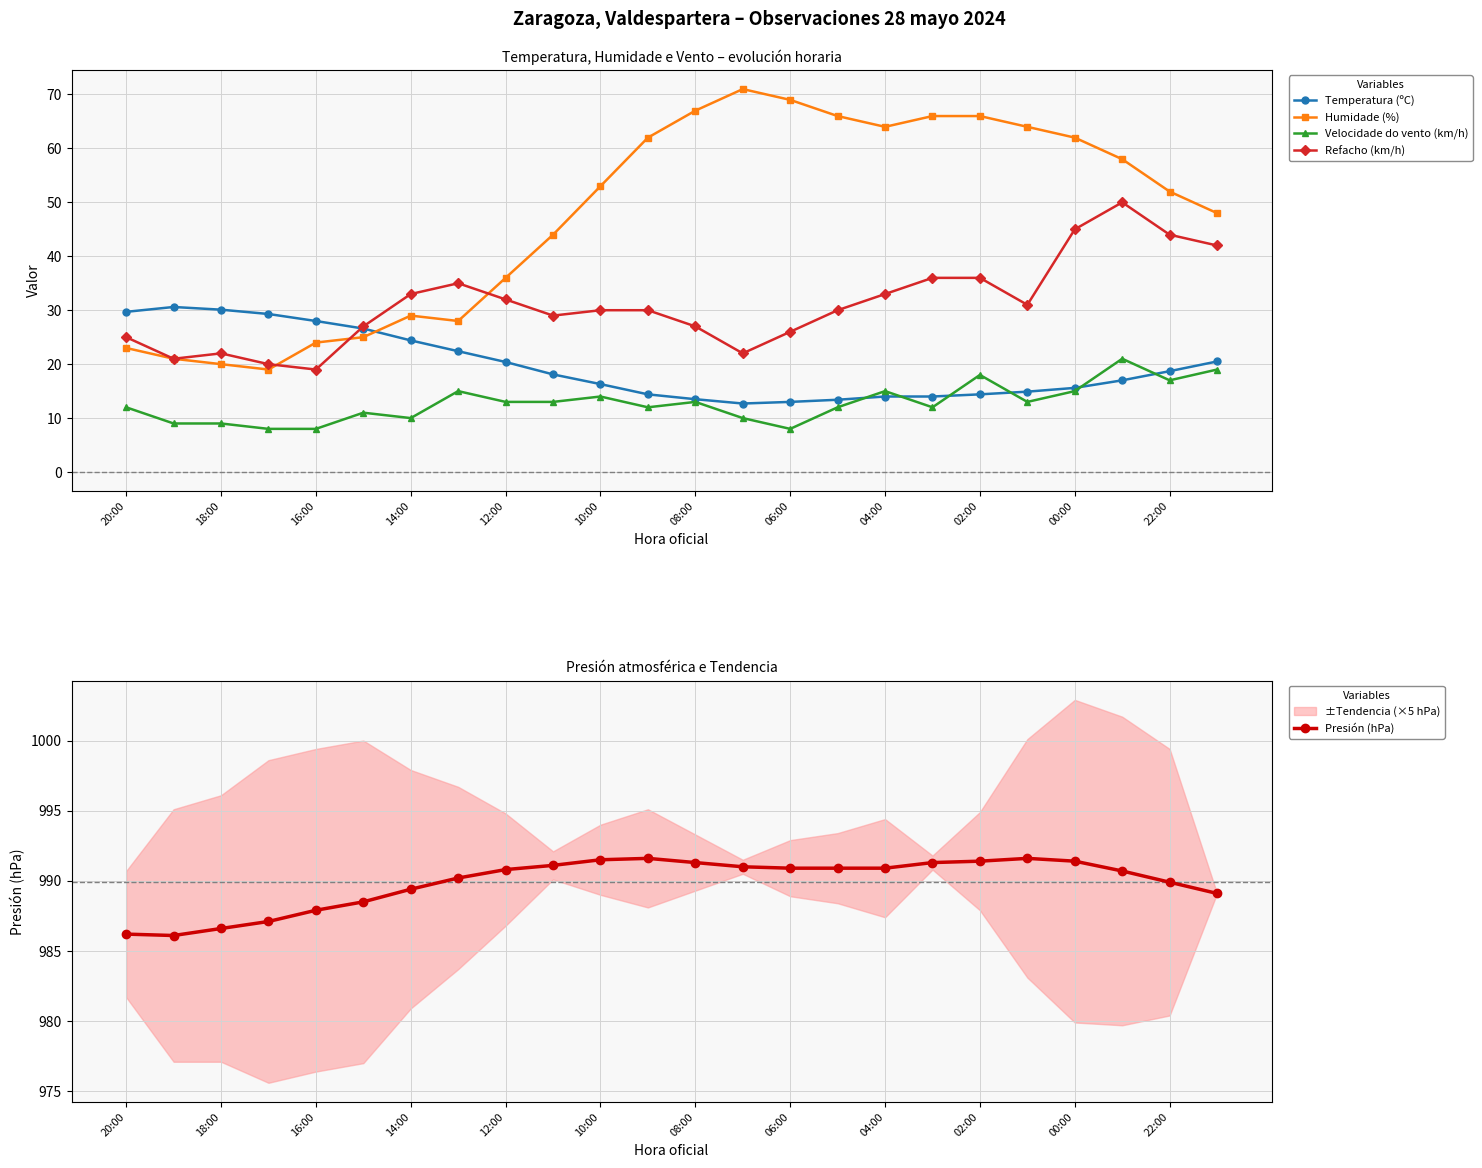

At how many categories does at least one series exceed 620?

24